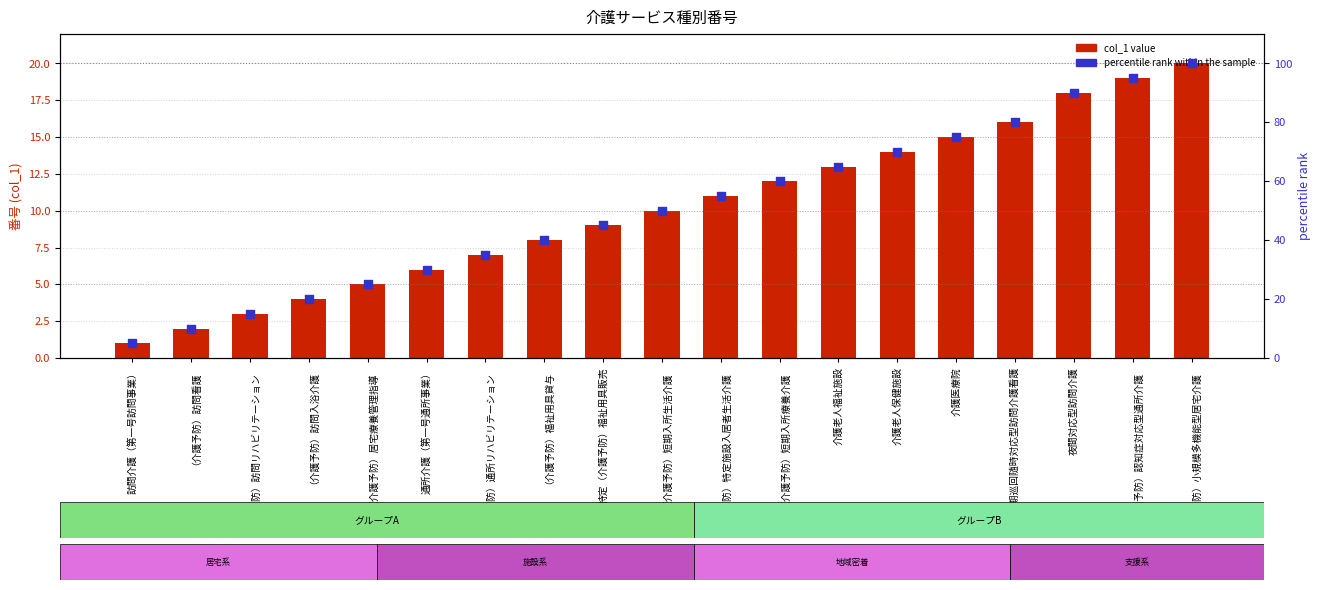

At how many categories does at least one series exceed 59?

8